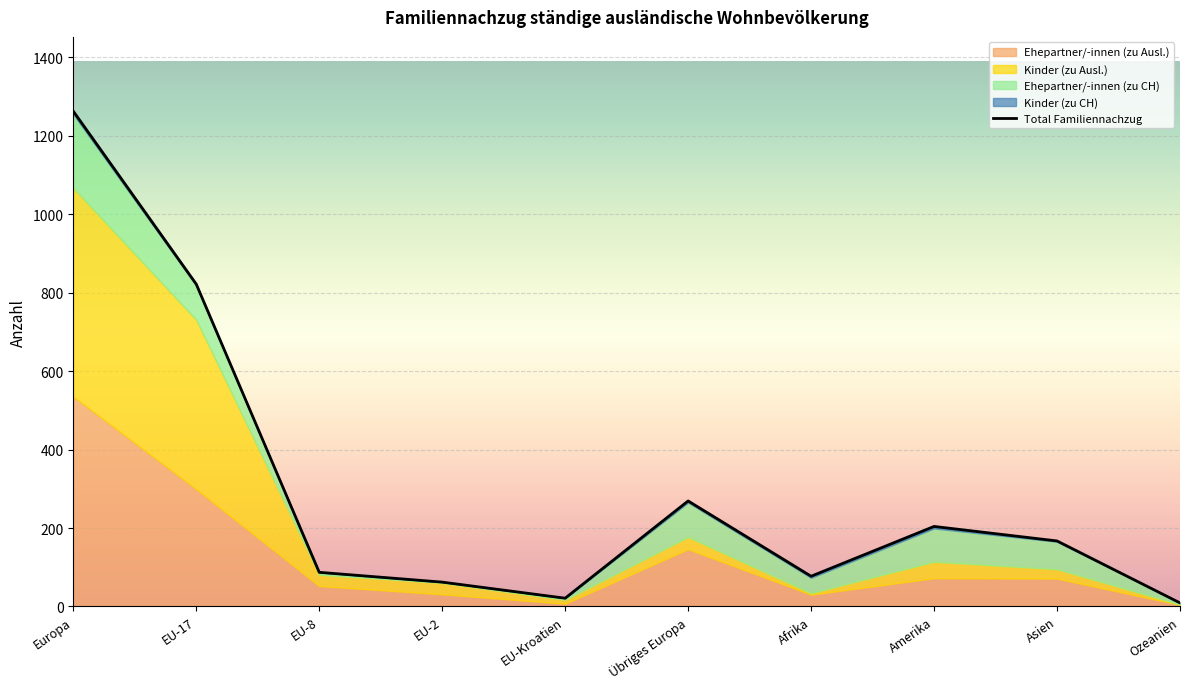

True or false: Kinder (zu CH) has more than 2 points higher than both neighbors.

False